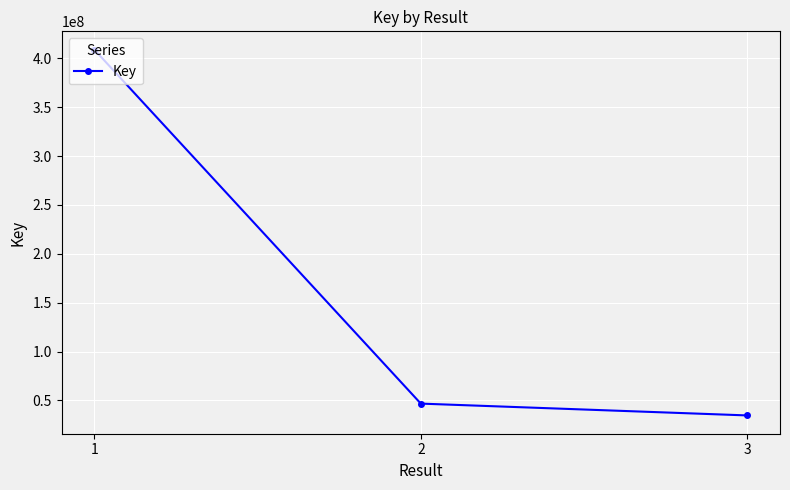

Reading left to right, list all the values displayed in this chart.

408859730	46789840	34696855